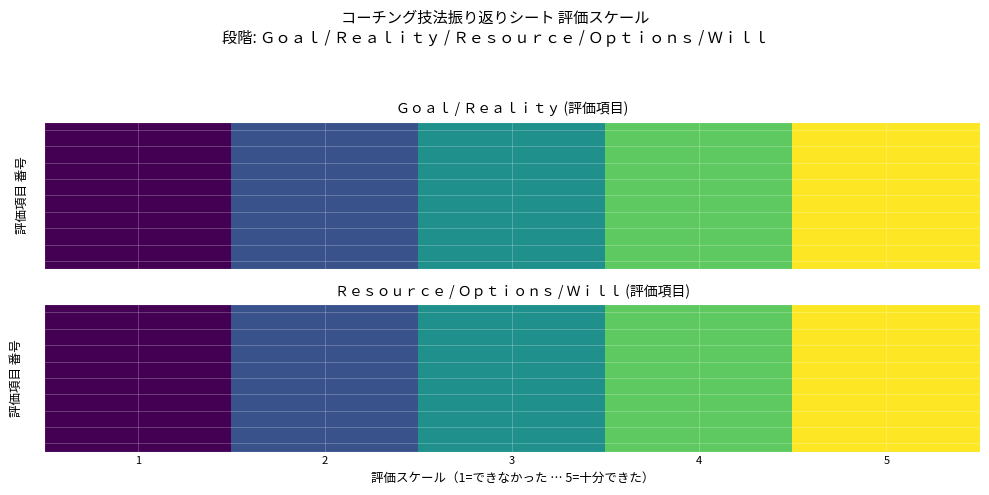

What is the average value of the 10 series?

3